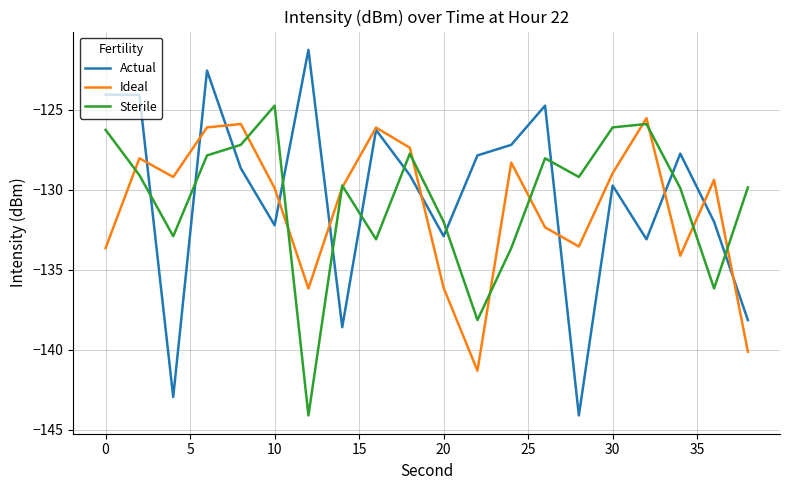

Which series has the widest spread of values?

Actual